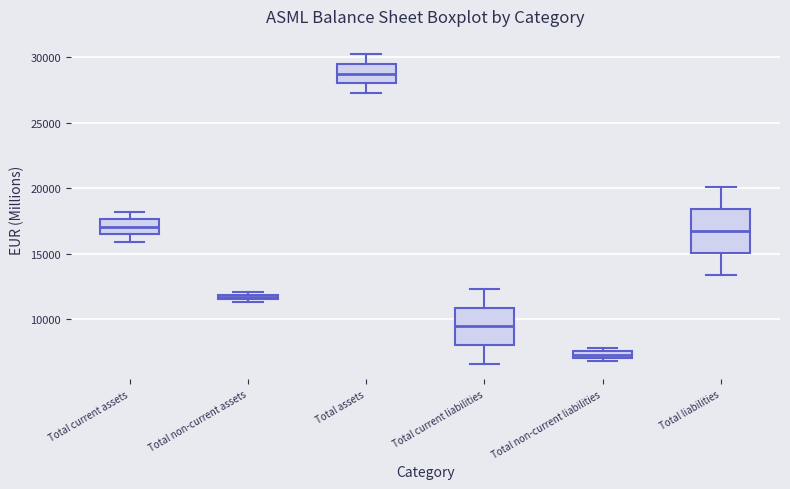

Which box has the highest median line?

Total assets